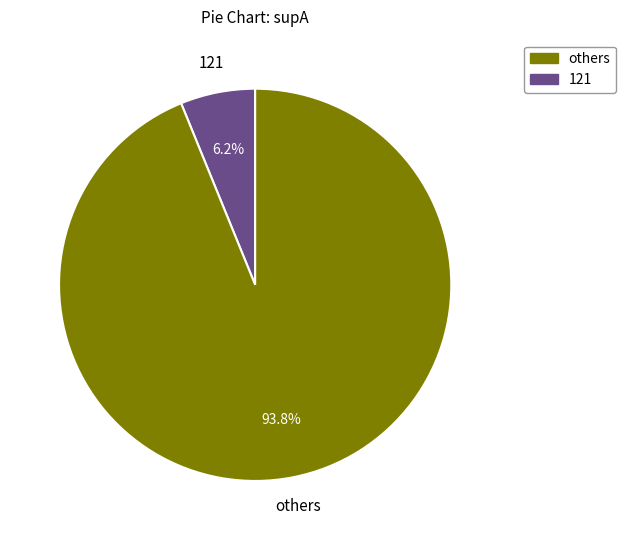

Is there a majority slice in this chart?

Yes